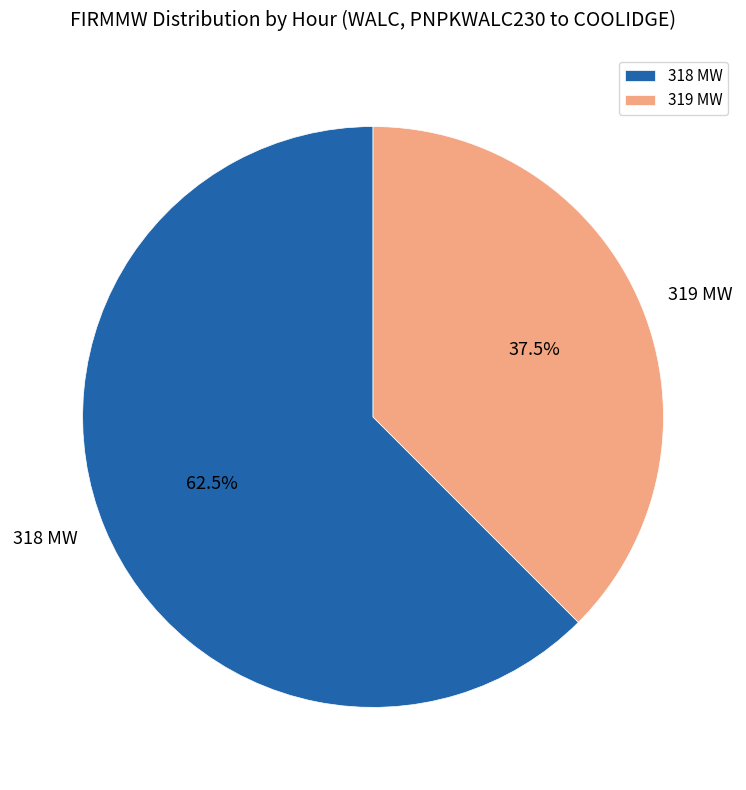

Rank the categories by value from highest to lowest.

318 MW, 319 MW